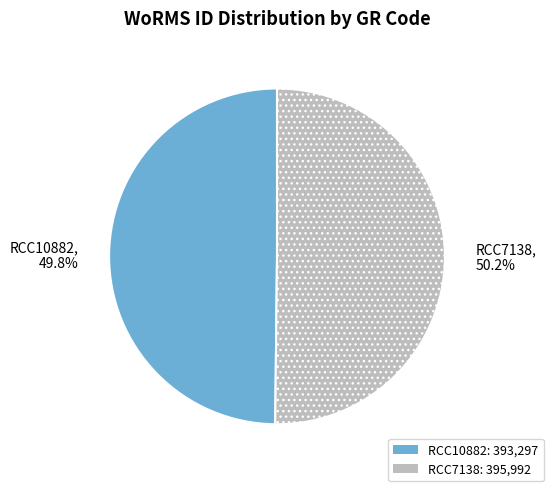

Count the number of slices in the pie.

2